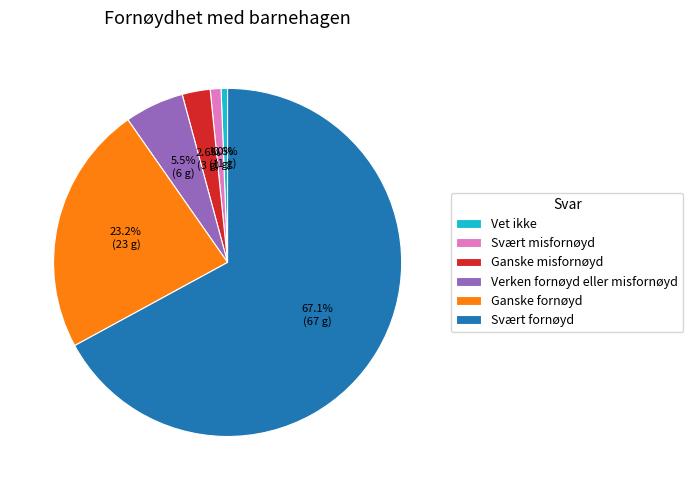

What is the ratio of the value at Svært fornøyd to the value at Ganske misfornøyd?

25.8